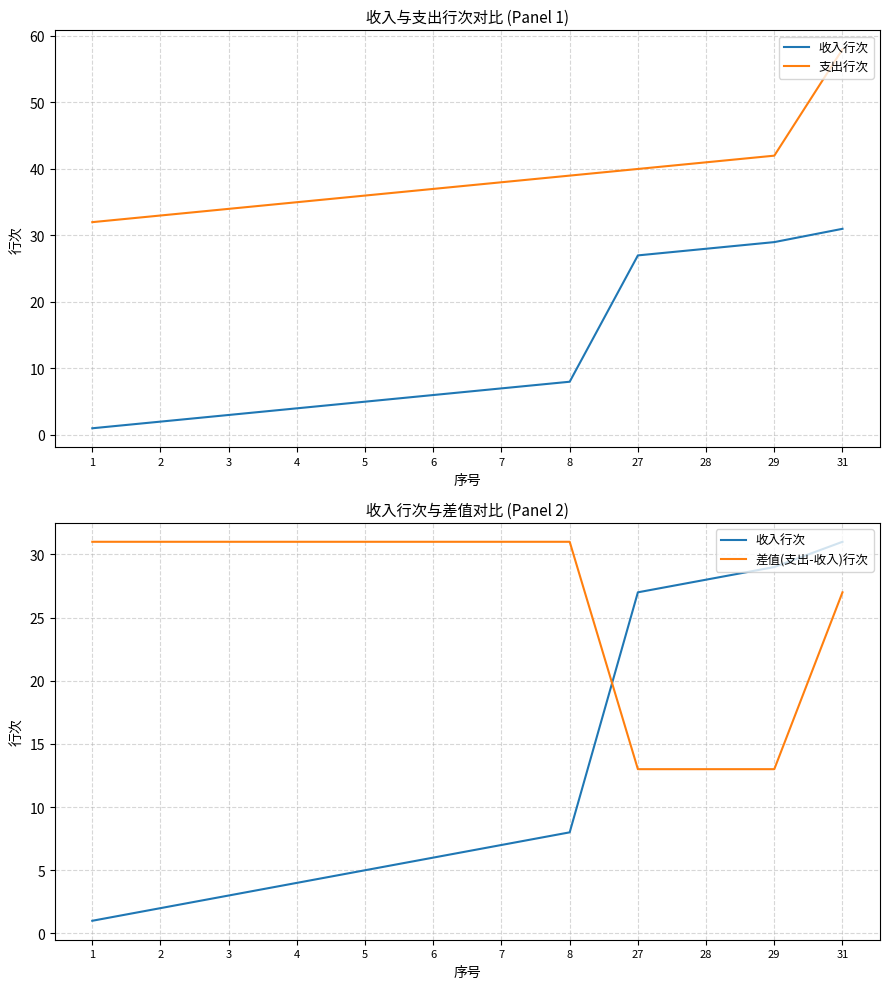

At which category does the chart reach its peak across all series?

31